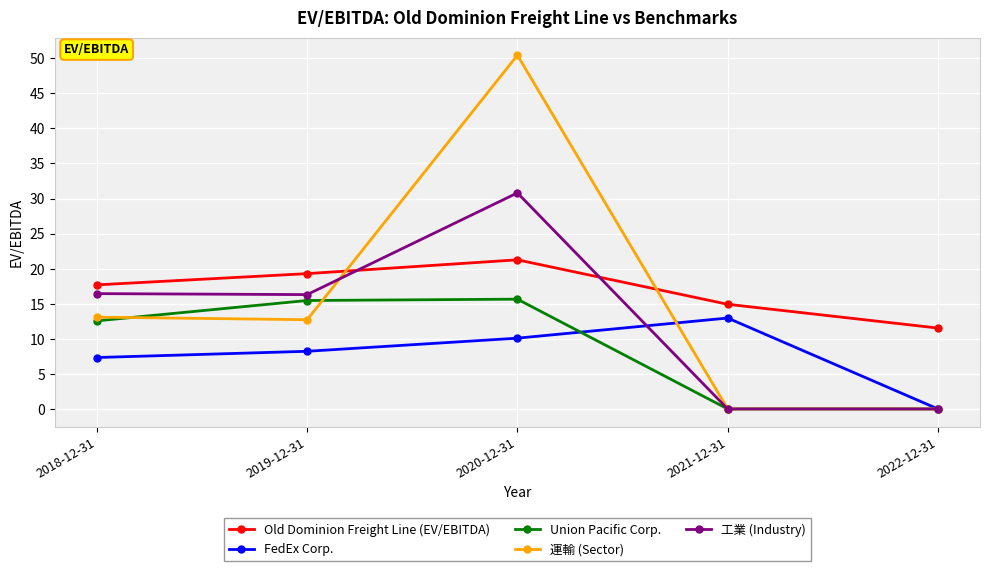

True or false: Old Dominion Freight Line (EV/EBITDA) has more than 2 points higher than both neighbors.

False